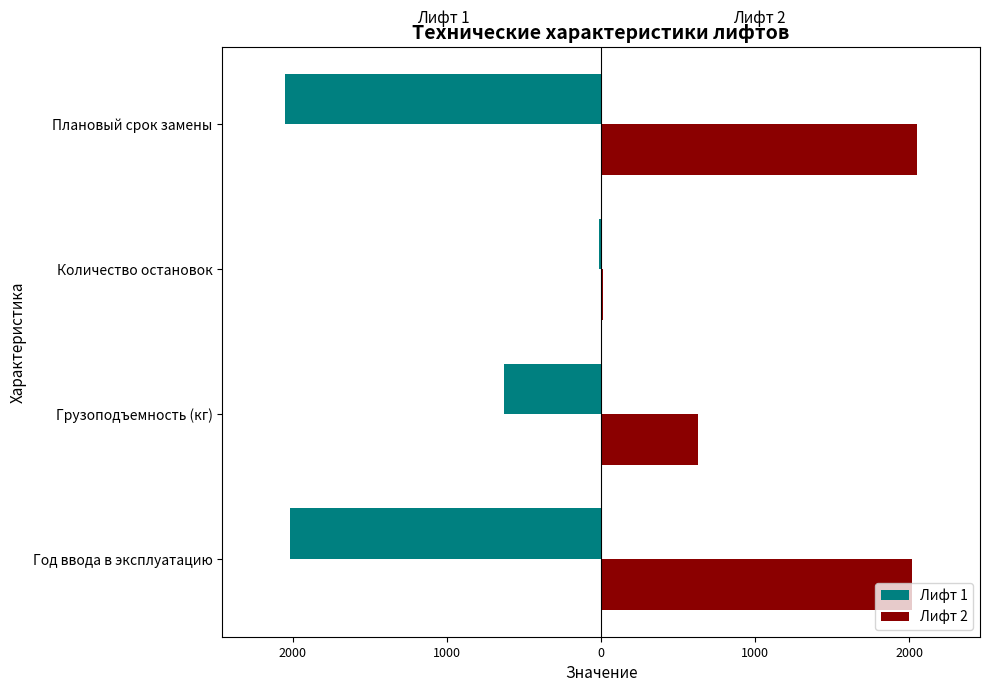

What is the highest value of the Лифт 1 series?

-11